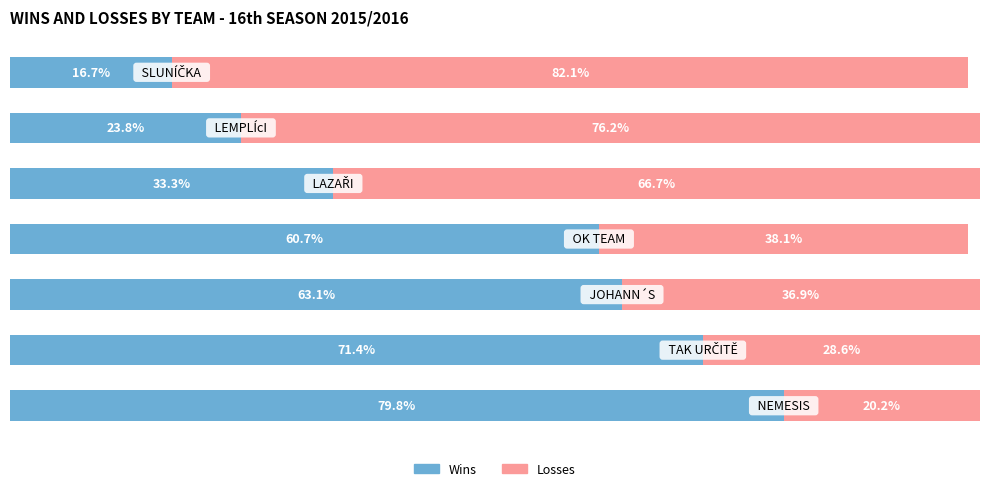

What are all the series names shown in the legend?

Wins, Losses